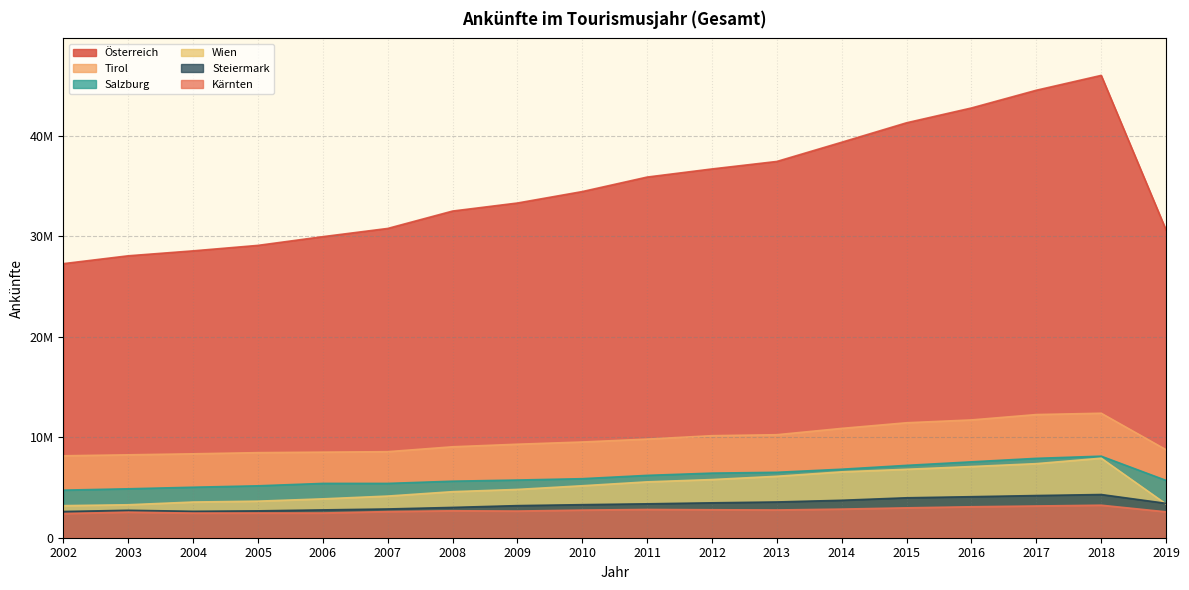

What is the value of the Steiermark point at the 3rd from the left?

2630360